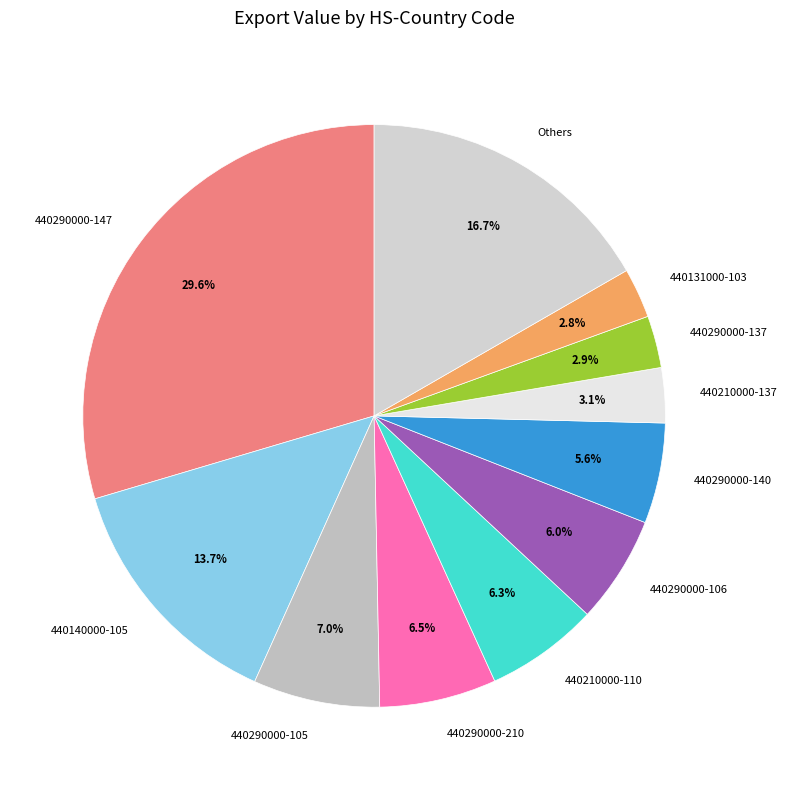

Is there any slice that represents more than half of the pie?

No